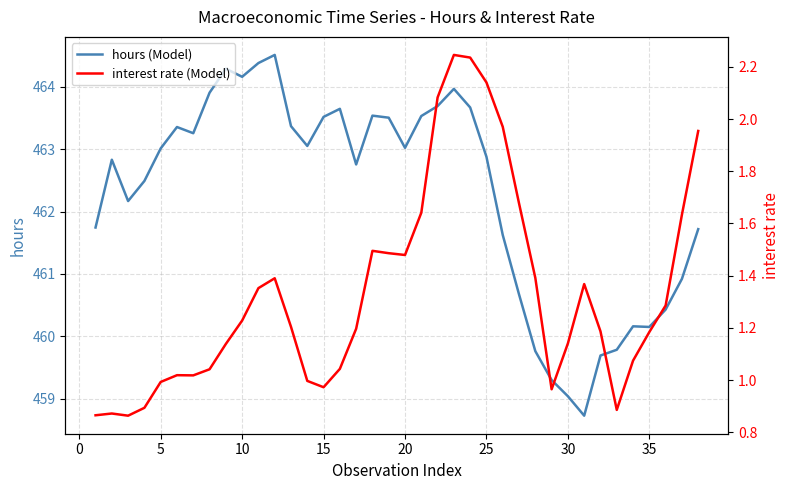

List the series in order of their overall mean, highest first.

hours (Model), interest rate (Model)